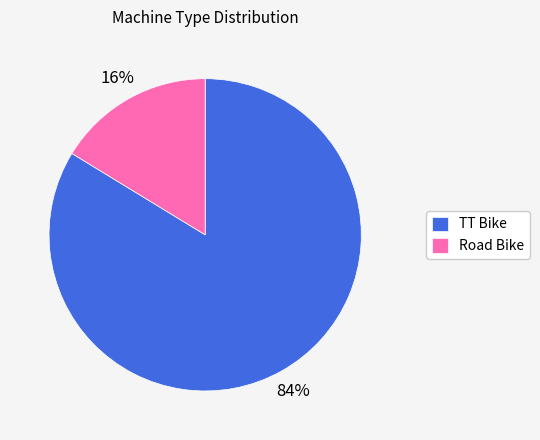

Does TT Bike represent more than half of the total?

Yes